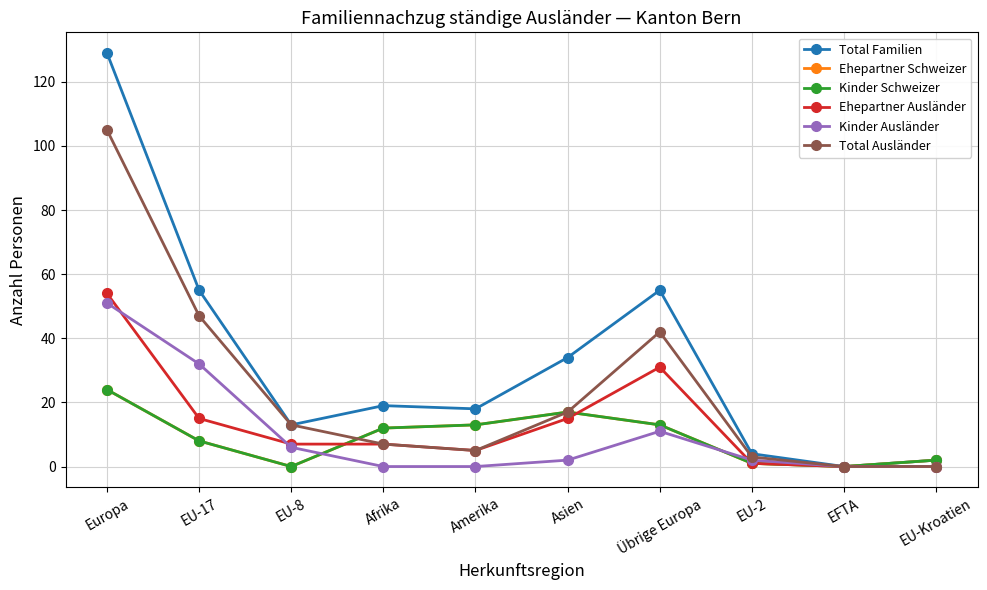

Rank the series by their maximum value, from highest to lowest.

Total Familien, Total Ausländer, Ehepartner Ausländer, Kinder Ausländer, Ehepartner Schweizer, Kinder Schweizer